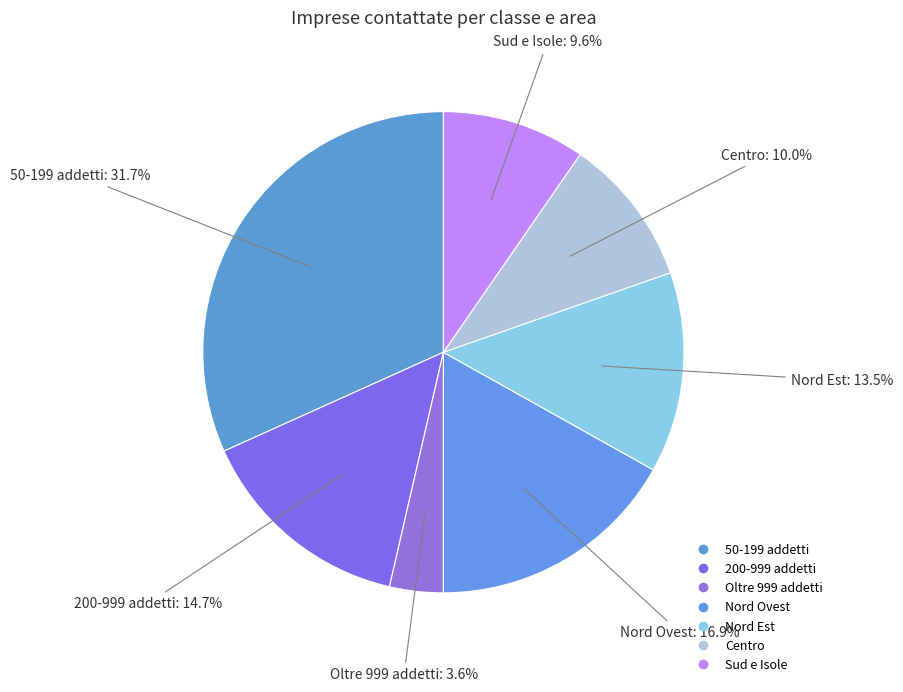

How many segments does this pie chart have?

7